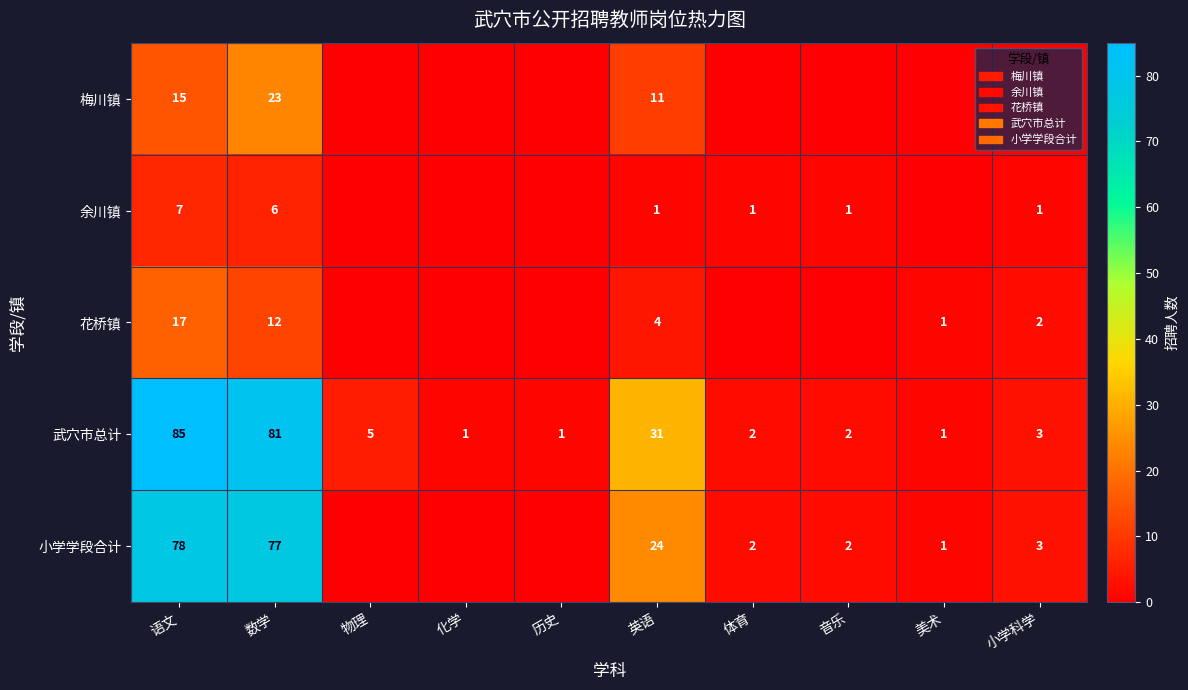

The 花桥镇 series shows 2 at 小学科学. True or false?

True